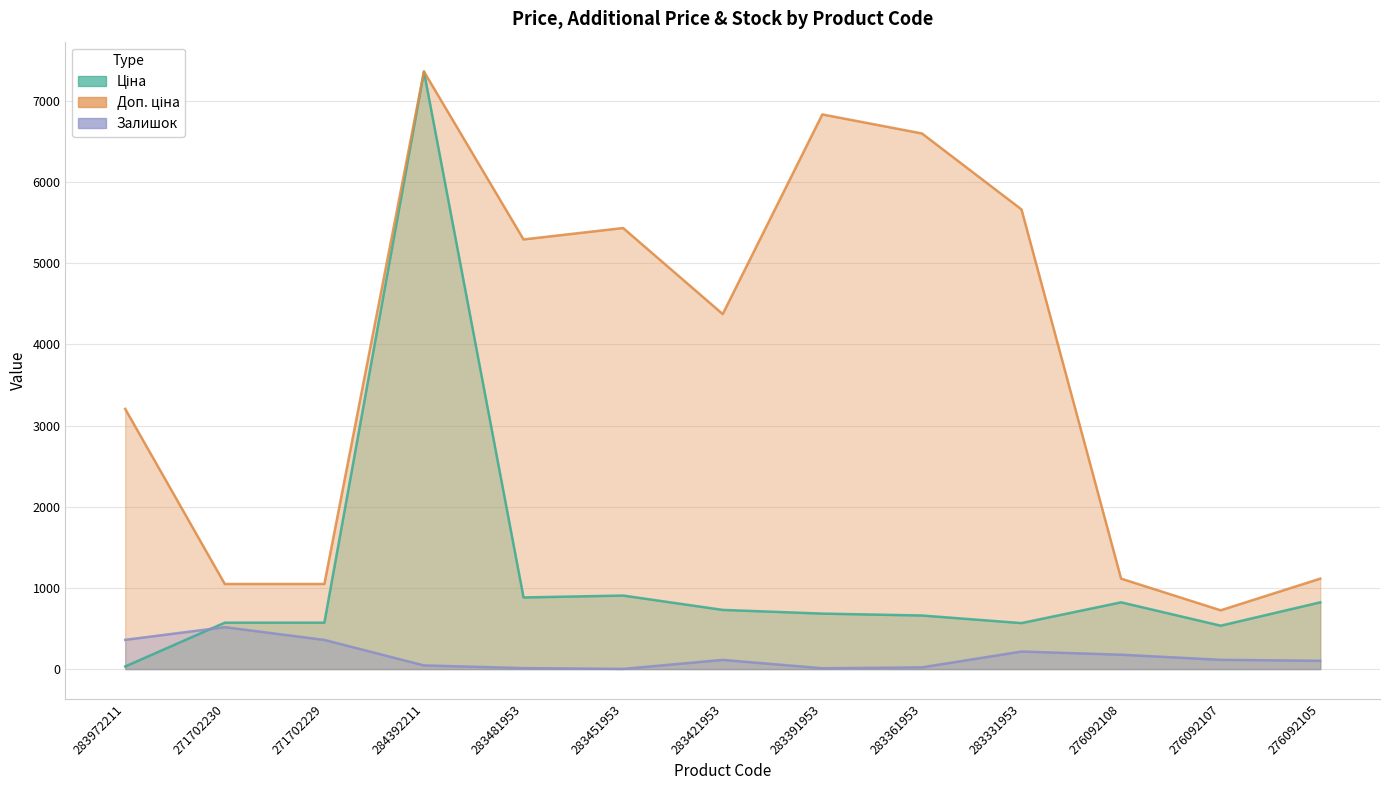

What is the value of the Залишок point at the 13th from the left?

102.0